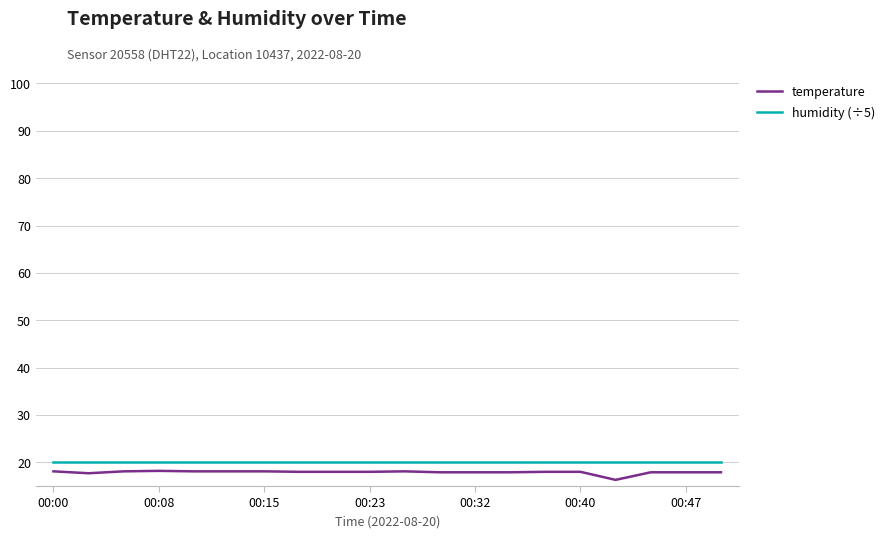

What is the difference between the maximum and minimum values in the temperature series?

1.9